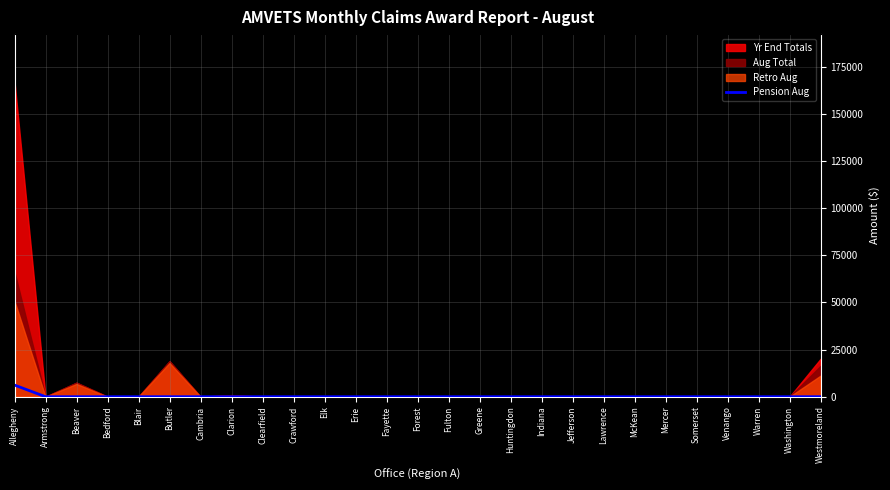

The Pension Aug series shows 0 at Butler. True or false?

True